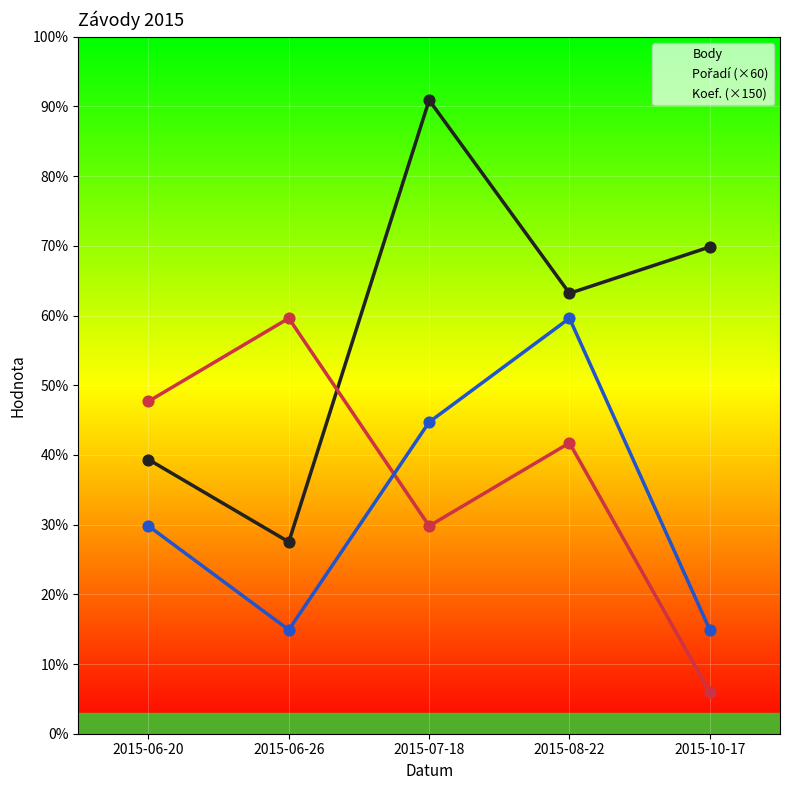

Which series has the widest spread of Y values?

Body